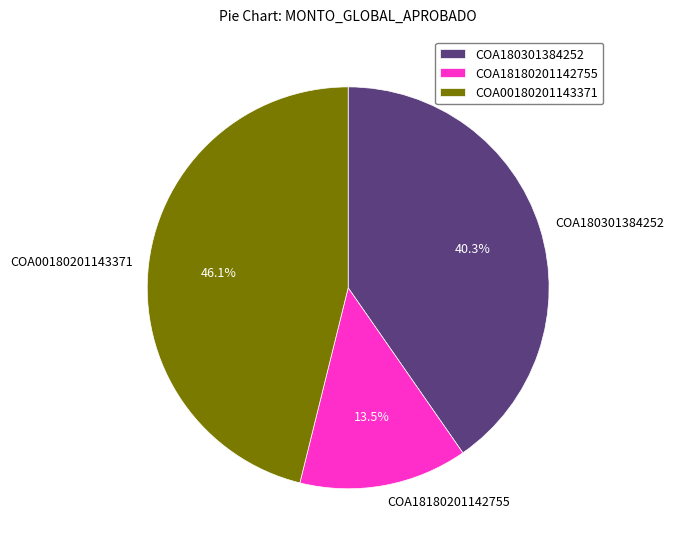

To the nearest percent, what is the combined percentage of COA00180201143371 and COA18180201142755?

60%